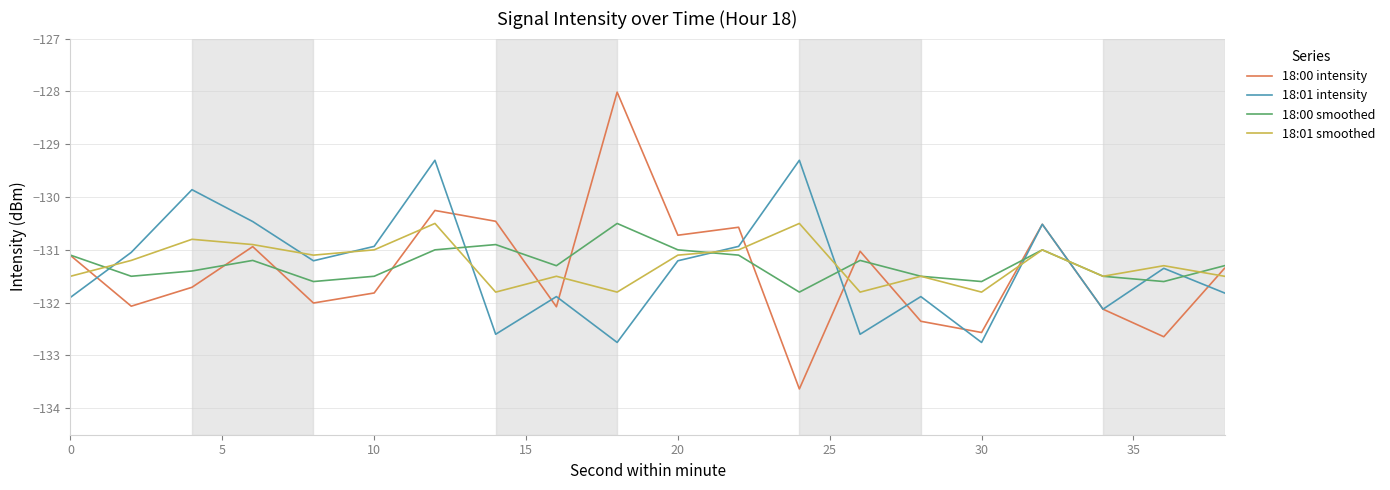

Rank the series by their average value, from highest to lowest.

18:01 smoothed, 18:00 smoothed, 18:01 intensity, 18:00 intensity